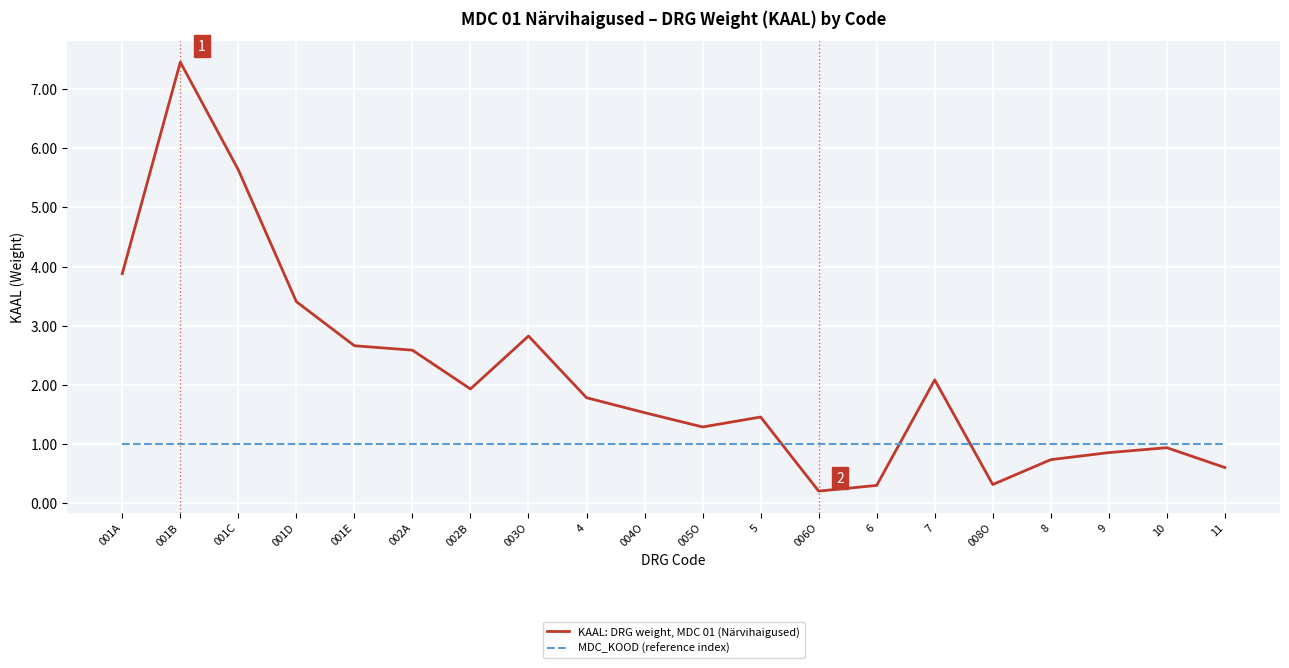

The KAAL: DRG weight, MDC 01 (Närvihaigused) series shows 0.3 at 6. True or false?

True